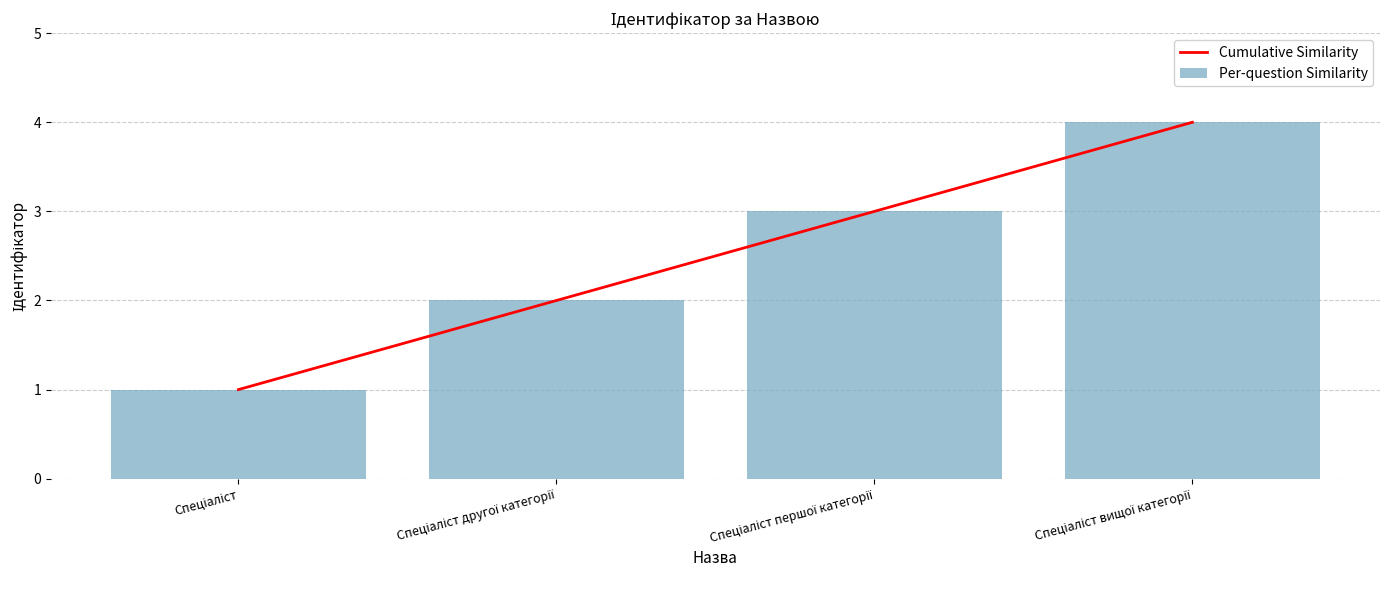

At how many categories does at least one series exceed 2?

2